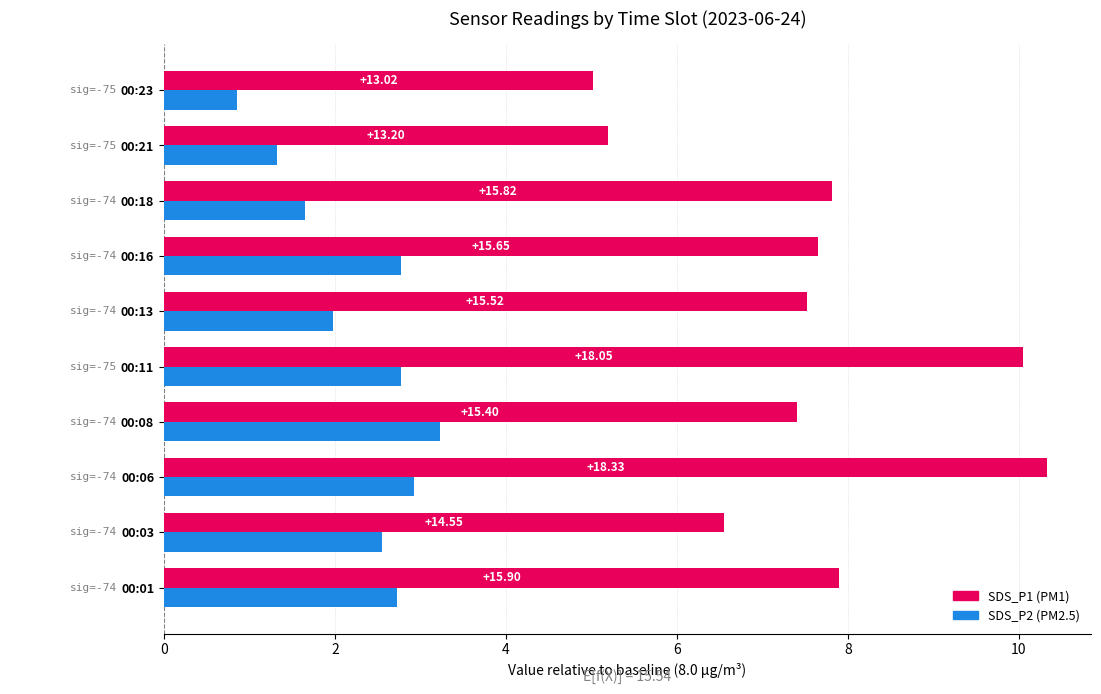

Does the chart contain any negative values?

No